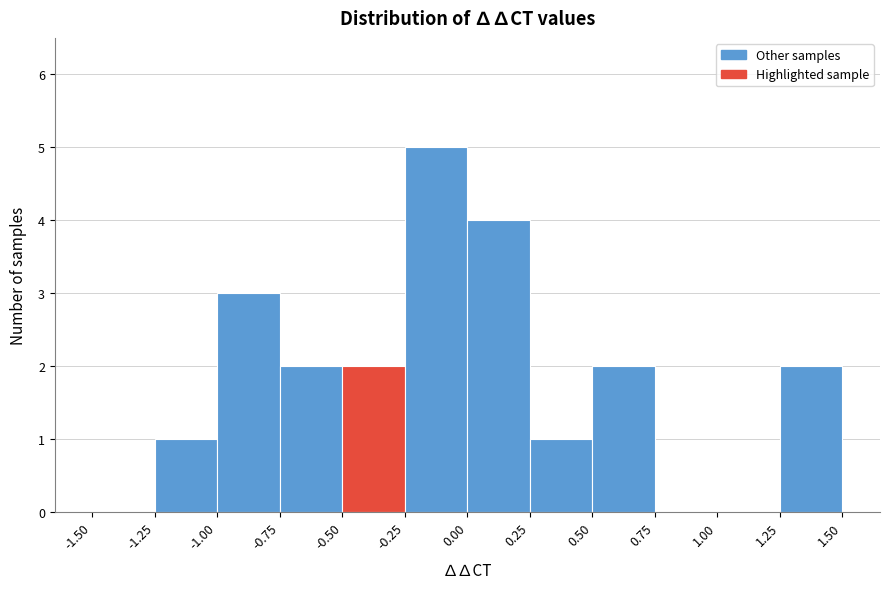

What is the height of the bar covering -0.75 to -0.50 on the x-axis? The values are not printed on the chart, so give them approximately, as read against the axis.

2